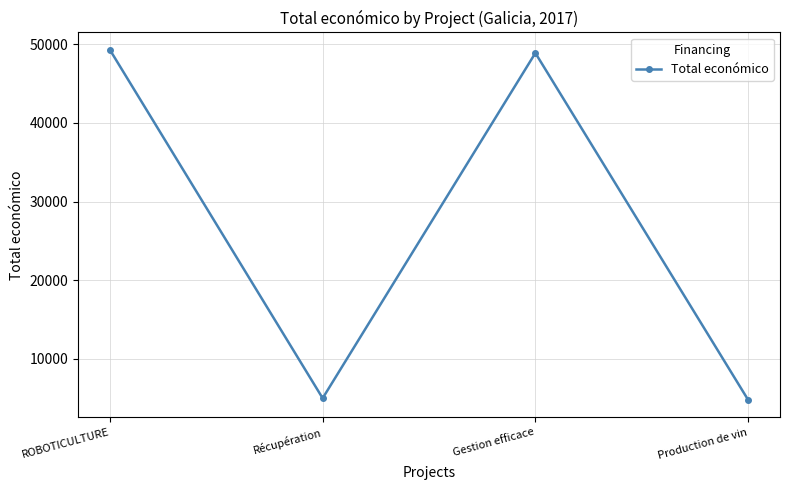

What is the ratio of the value at Production de vin to the value at Récupération?

1.0